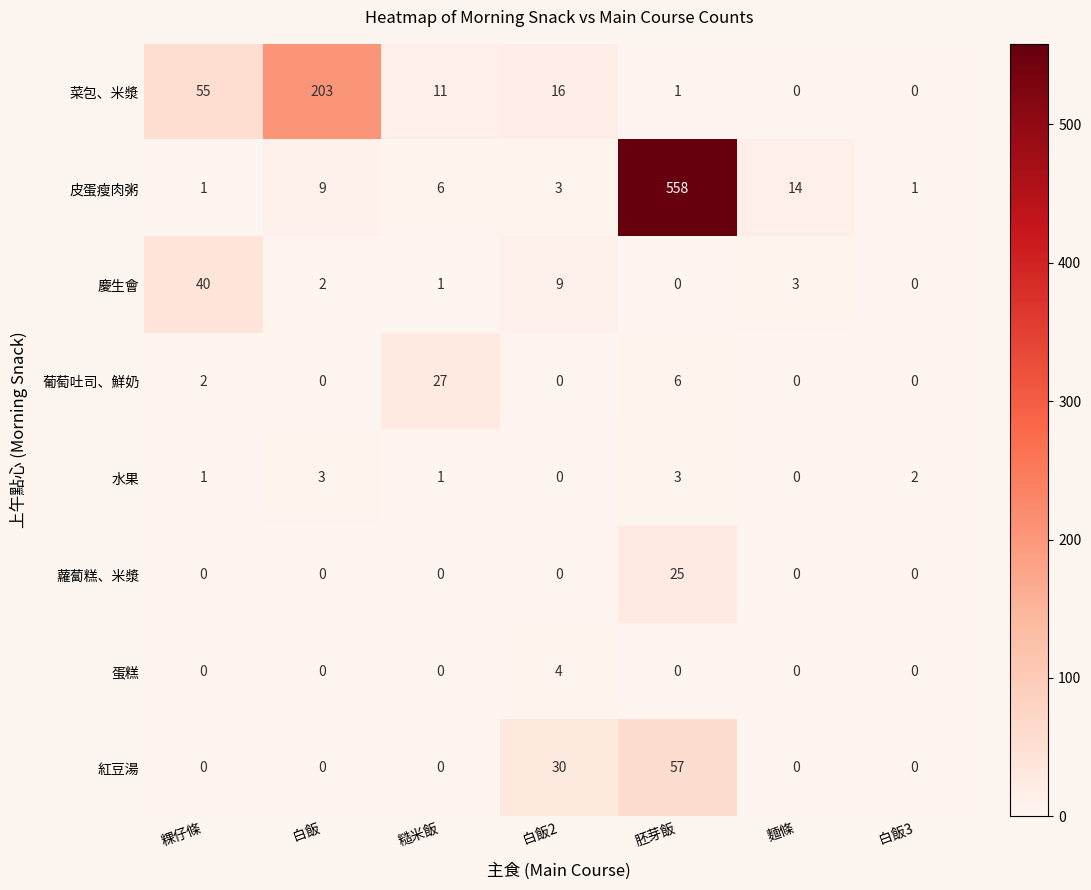

The 蘿蔔糕、米漿 series shows 0 at 白飯3. True or false?

True